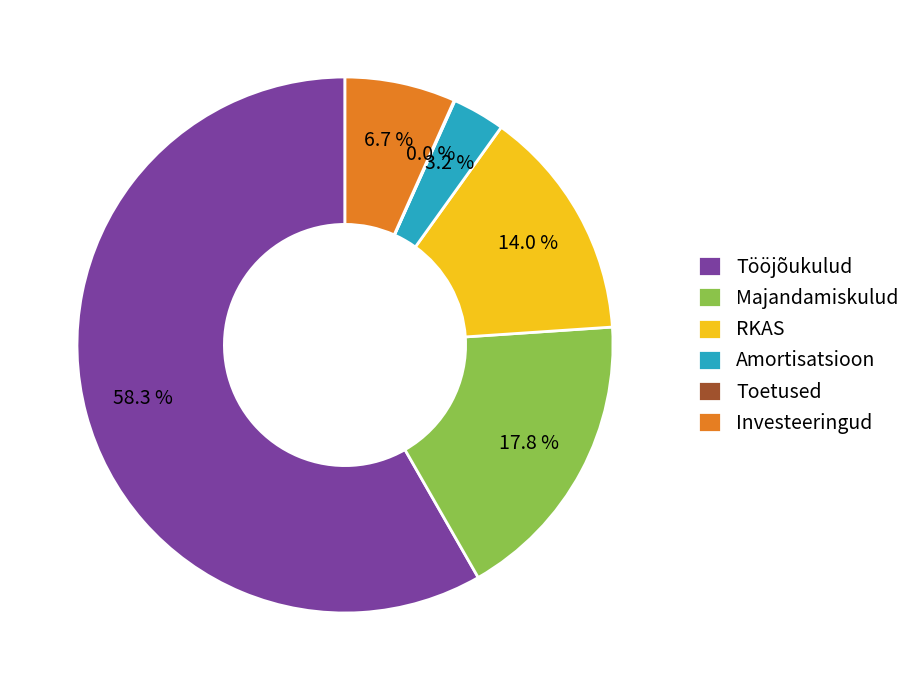

What is the ratio of the value at Tööjõukulud to the value at Investeeringud?

8.7